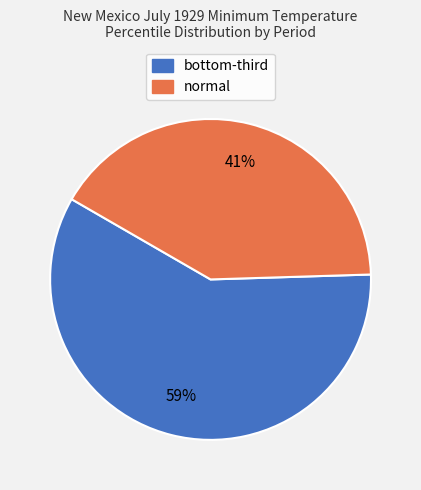

To the nearest percent, what is the difference between the largest and smallest slice percentages?

18%